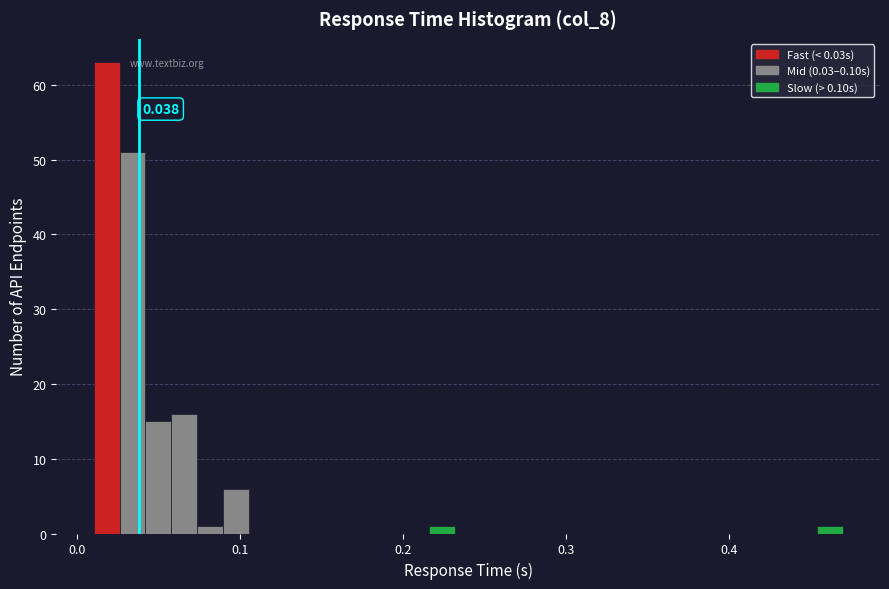

Read against the x-axis, roughly where is the centre of the tallest bar?

0.02